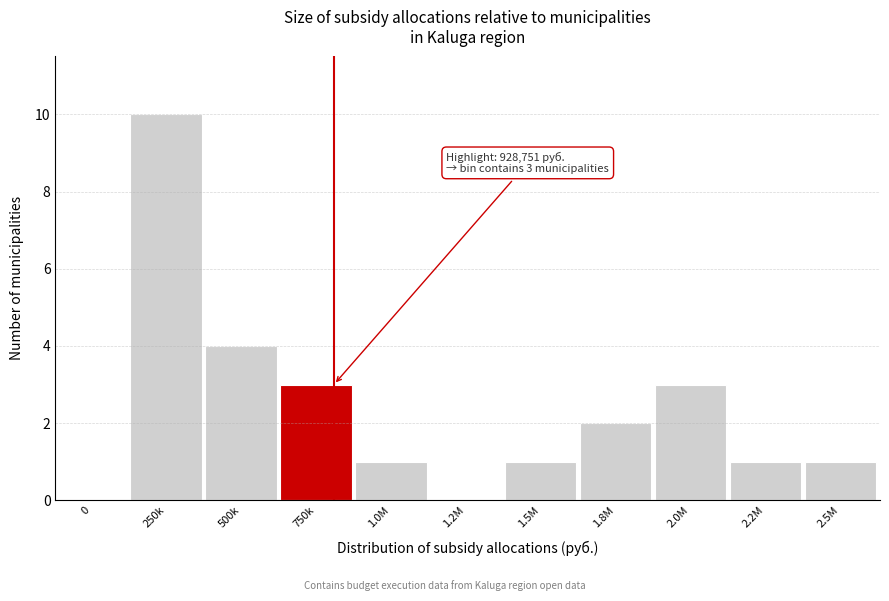

Reading left to right, list all the values displayed in this chart.

0=0	250k=10	500k=4	750k=3	1.0M=1	1.2M=0	1.5M=1	1.8M=2	2.0M=3	2.2M=1	2.5M=1